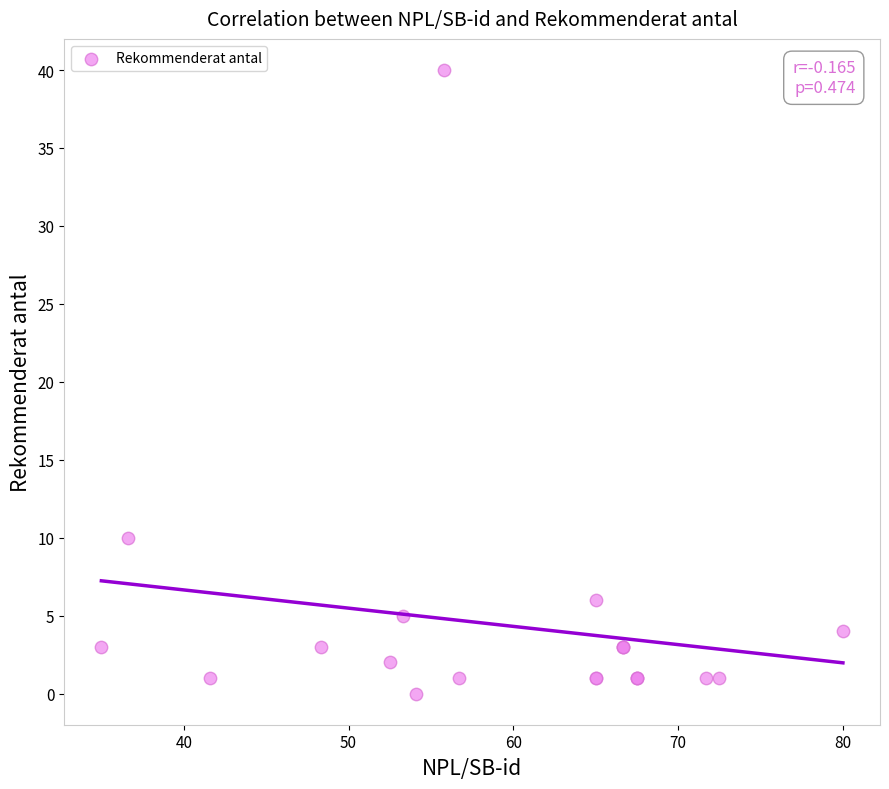

What Y value in the scatter plot is closest to 20?

10